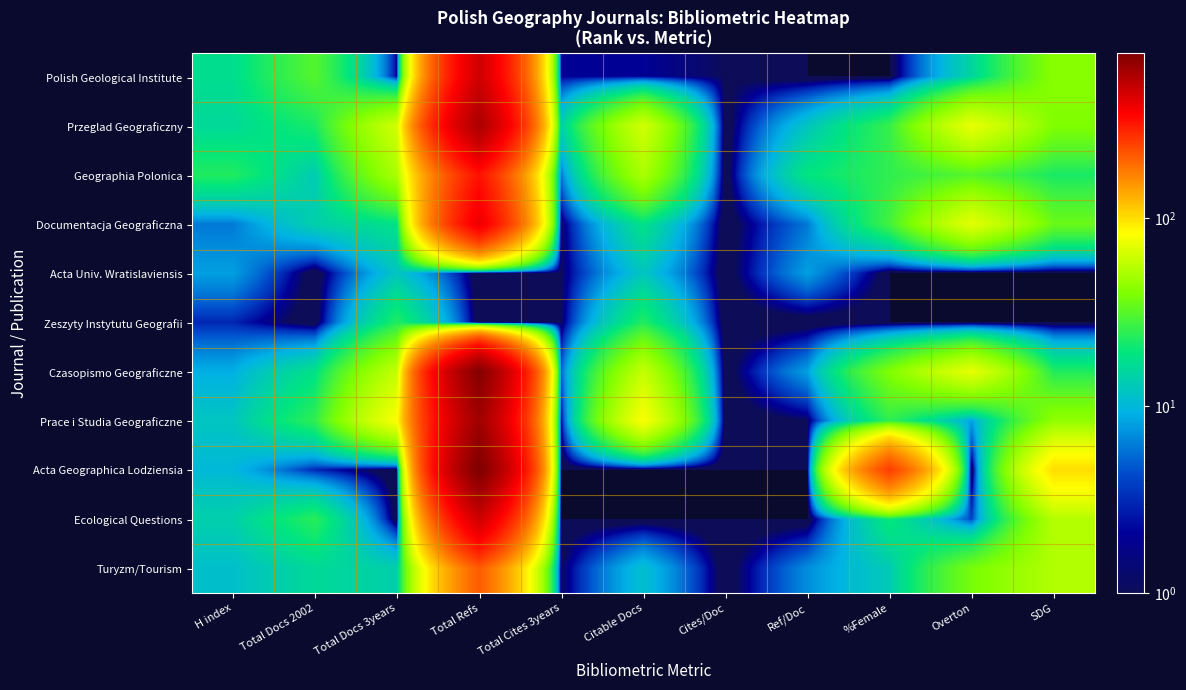

Reading left to right, what are all the values shown in this chart?

Polish Geological Institute: H index=17	Total Docs 2002=31	Total Docs 3years=2	Total Refs=478	Total Cites 3years=2	Citable Docs=2	Cites/Doc=1	Ref/Doc=0	%Female=0	Overton=15	SDG=42
Przeglad Geograficzny: H index=16	Total Docs 2002=22	Total Docs 3years=64	Total Refs=588	Total Cites 3years=14	Citable Docs=64	Cites/Doc=0	Ref/Doc=12	%Female=26	Overton=73	SDG=40
Geographia Polonica: H index=23	Total Docs 2002=13	Total Docs 3years=51	Total Refs=329	Total Cites 3years=6	Citable Docs=51	Cites/Doc=0	Ref/Doc=19	%Female=25	Overton=31	SDG=22
Documentacja Geograficzna: H index=6	Total Docs 2002=14	Total Docs 3years=18	Total Refs=402	Total Cites 3years=1	Citable Docs=18	Cites/Doc=0	Ref/Doc=6	%Female=28	Overton=71	SDG=35
Acta Univ. Wratislaviensis: H index=8	Total Docs 2002=0	Total Docs 3years=12	Total Refs=0	Total Cites 3years=1	Citable Docs=12	Cites/Doc=0	Ref/Doc=8	%Female=0	Overton=0	SDG=0
Zeszyty Instytutu Geografii: H index=3	Total Docs 2002=0	Total Docs 3years=23	Total Refs=0	Total Cites 3years=1	Citable Docs=23	Cites/Doc=0	Ref/Doc=0	%Female=0	Overton=0	SDG=0
Czasopismo Geograficzne: H index=9	Total Docs 2002=18	Total Docs 3years=59	Total Refs=733	Total Cites 3years=5	Citable Docs=59	Cites/Doc=0	Ref/Doc=8	%Female=40	Overton=72	SDG=23
Prace i Studia Geograficzne: H index=12	Total Docs 2002=25	Total Docs 3years=81	Total Refs=627	Total Cites 3years=2	Citable Docs=81	Cites/Doc=0	Ref/Doc=1	%Female=25	Overton=8	SDG=44
Acta Geographica Lodziensia: H index=10	Total Docs 2002=3	Total Docs 3years=0	Total Refs=762	Total Cites 3years=0	Citable Docs=0	Cites/Doc=0	Ref/Doc=0	%Female=254	Overton=0	SDG=100
Ecological Questions: H index=14	Total Docs 2002=24	Total Docs 3years=0	Total Refs=481	Total Cites 3years=0	Citable Docs=0	Cites/Doc=0	Ref/Doc=0	%Female=20	Overton=4	SDG=54
Turyzm/Tourism: H index=11	Total Docs 2002=16	Total Docs 3years=14	Total Refs=214	Total Cites 3years=1	Citable Docs=11	Cites/Doc=0	Ref/Doc=7	%Female=13	Overton=38	SDG=53